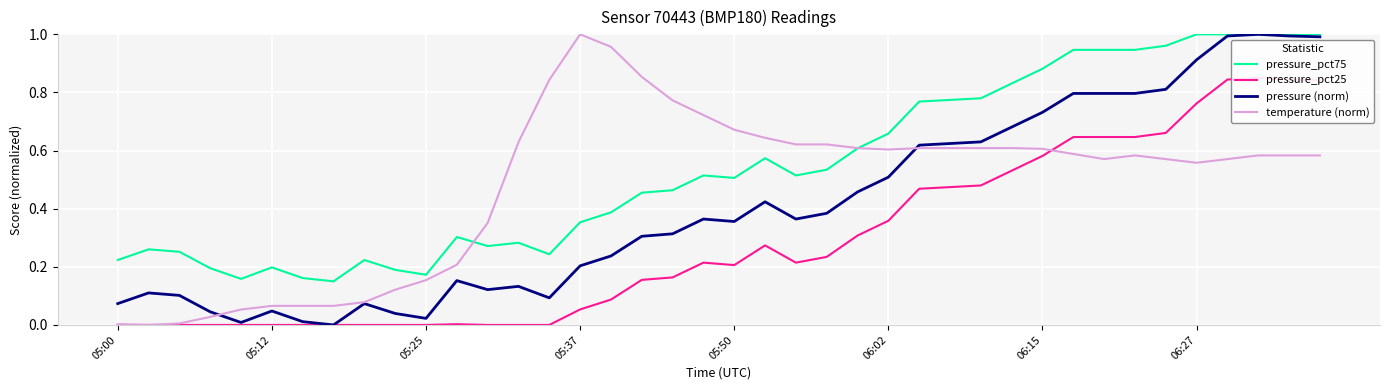

Is it true that temperature (norm) equals 0.0 at 05:00?

True